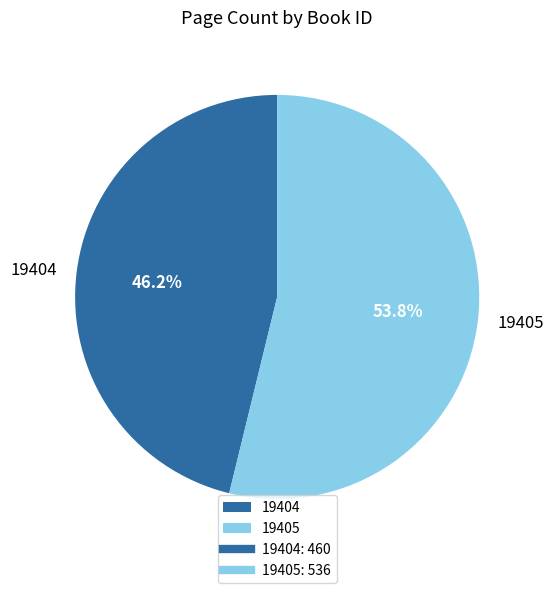

Which slice represents more than half of the pie?

19405